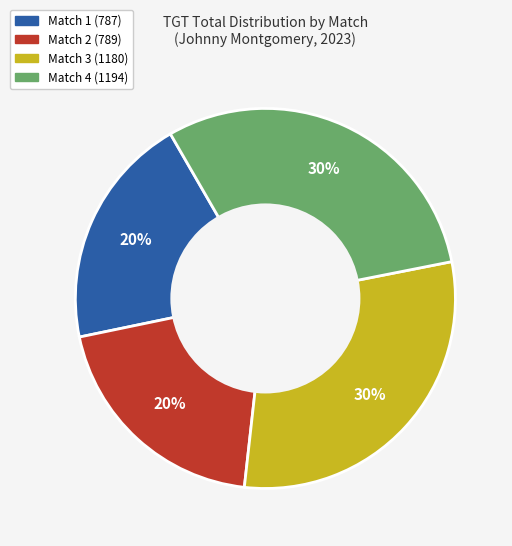

Does any single category account for the majority?

No